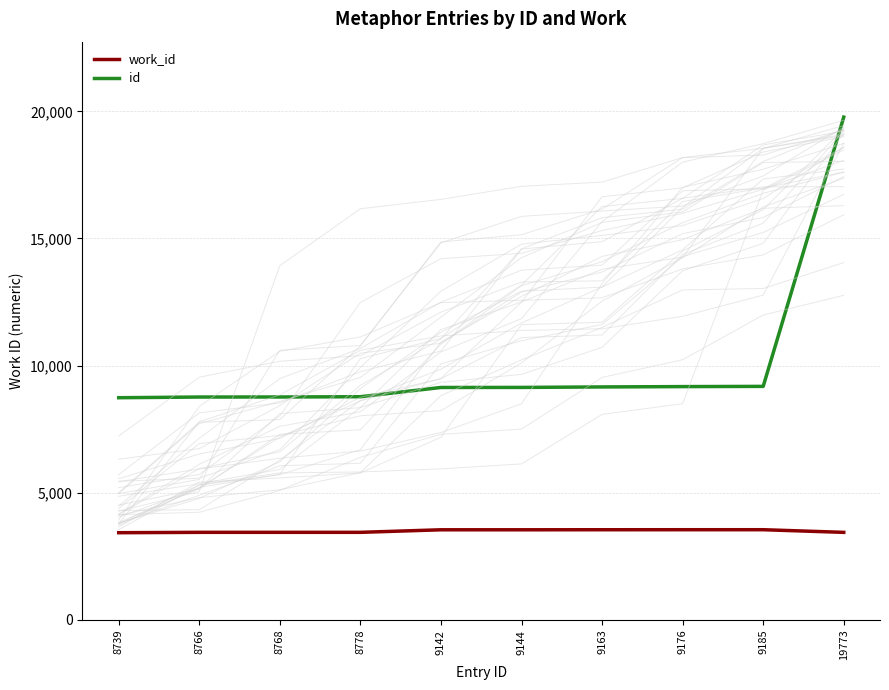

What are all the series names shown in the legend?

work_id, id